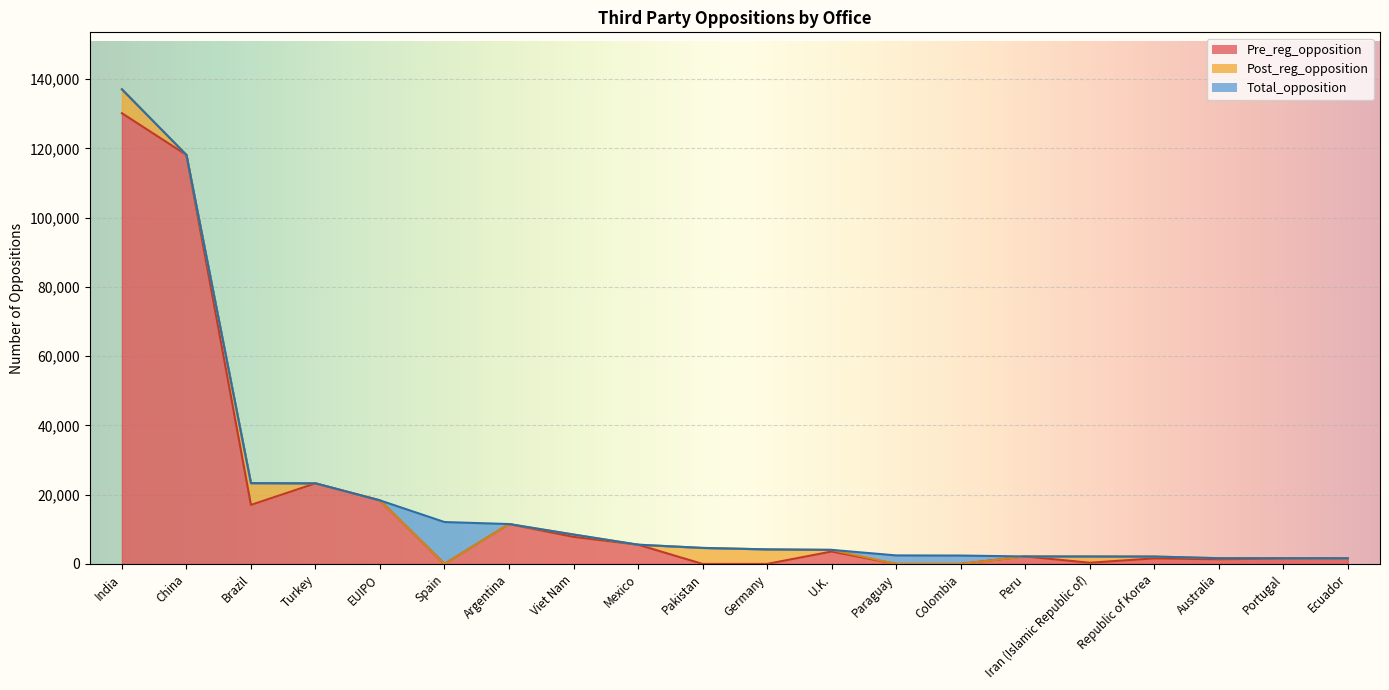

Does the chart display data point markers on the line(s)?

No